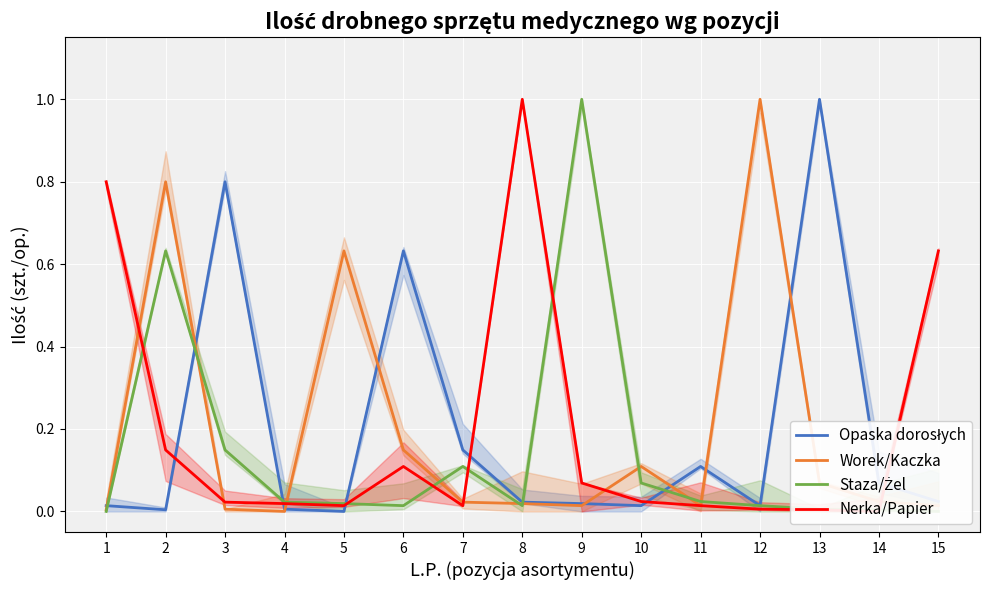

How many times do Opaska dorosłych and Nerka/Papier cross each other?

6